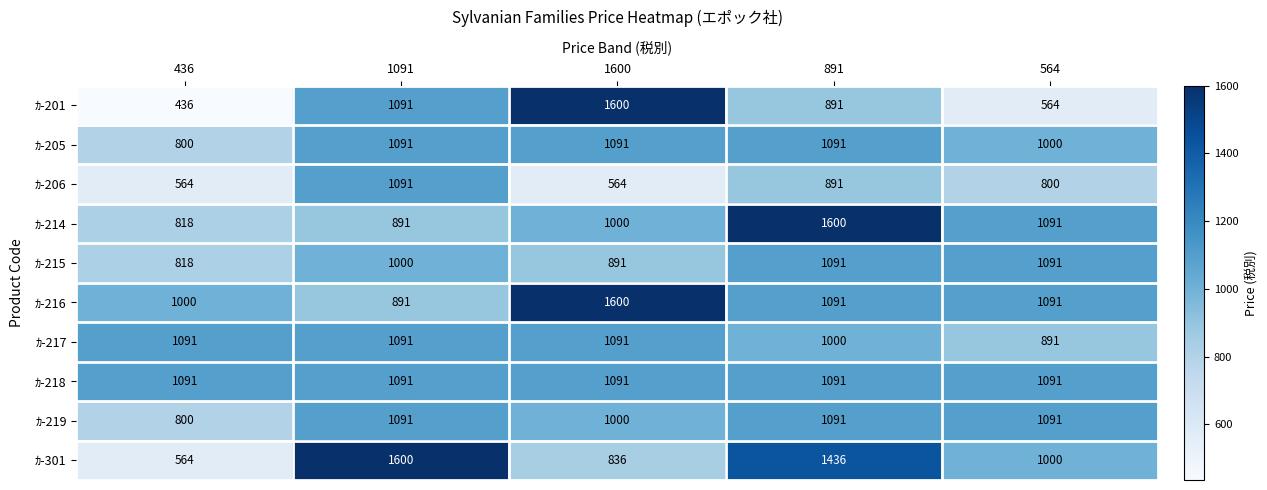

At how many categories does at least one series exceed 1012?

5